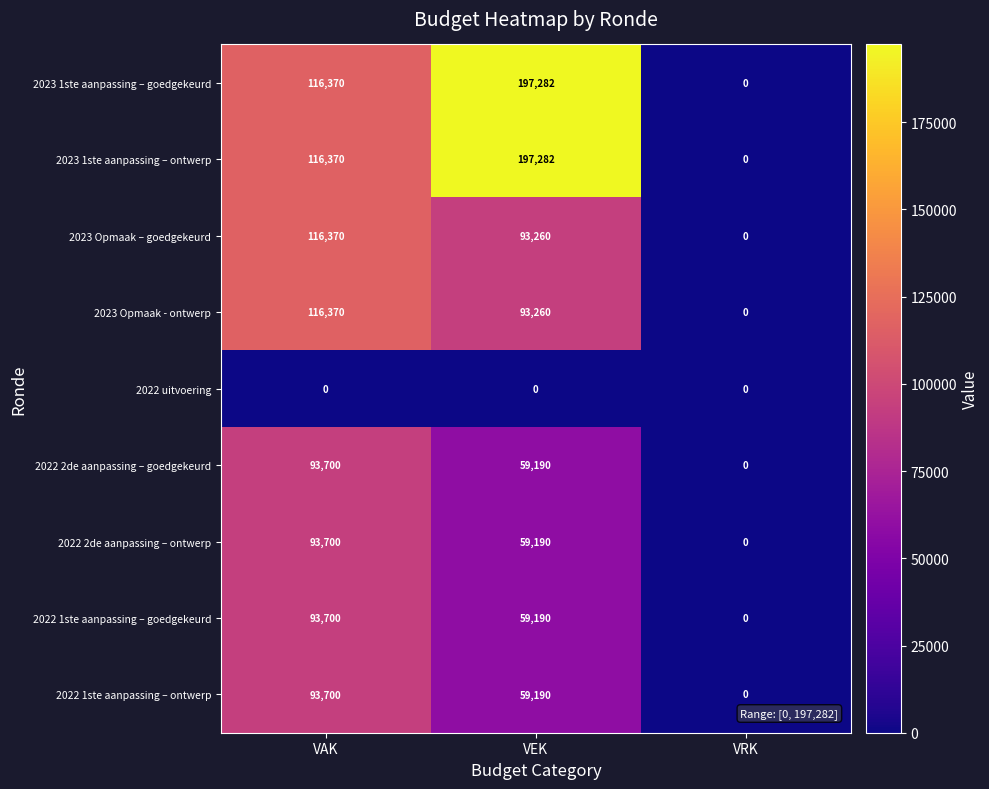

The value of 2023 1ste aanpassing – ontwerp at VRK is -134400. True or false?

False